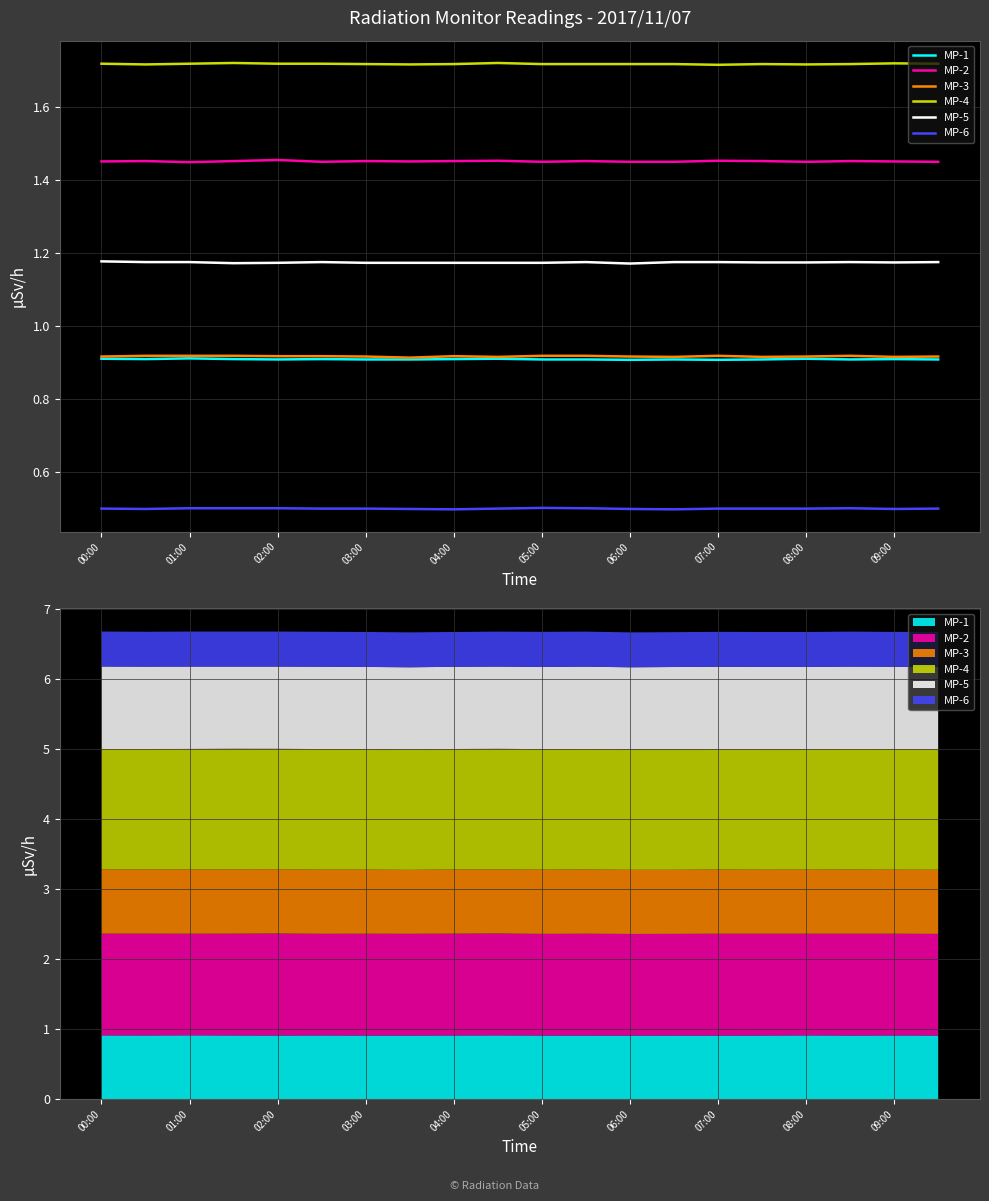

Does the chart have visible grid lines?

Yes